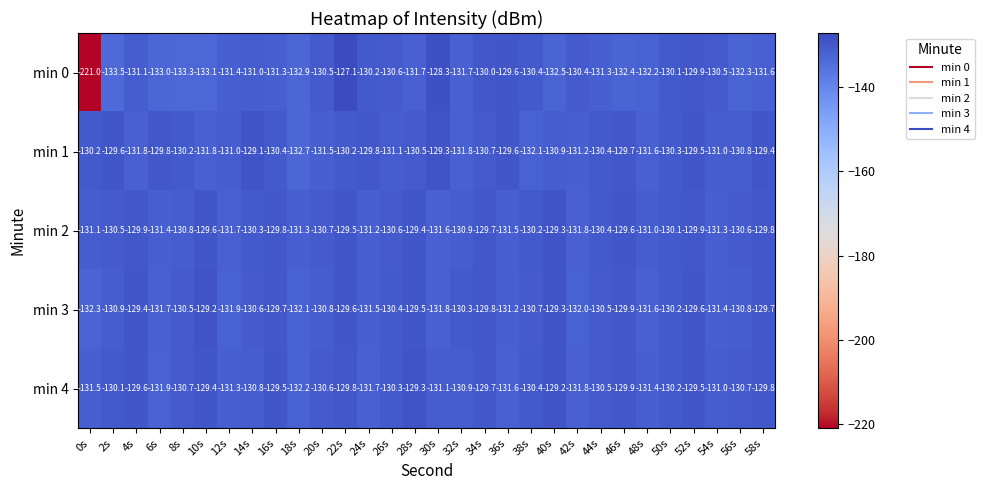

True or false: min 1 has a value of -231.6 at 34s.

False